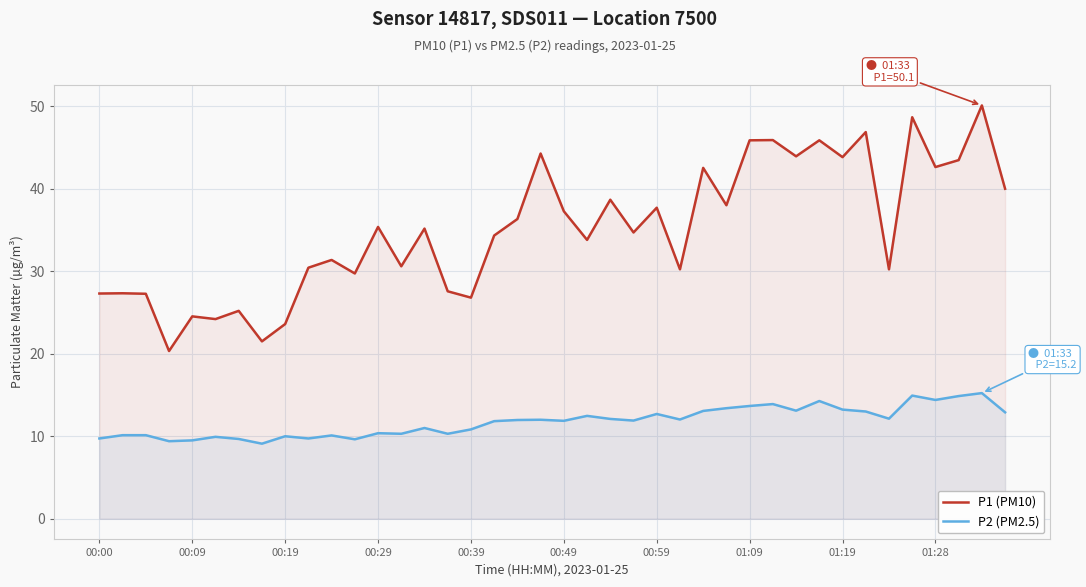

What is the sum of the P2 (PM2.5) values at 11 and 14?

20.6